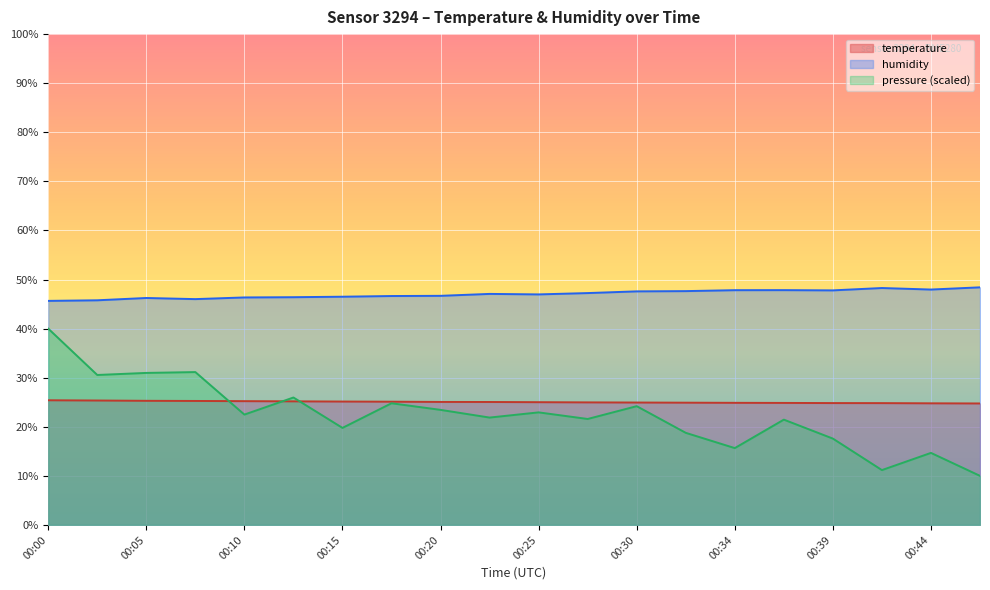

Between 00:32 and 00:44, which series saw the biggest shift?

pressure_norm